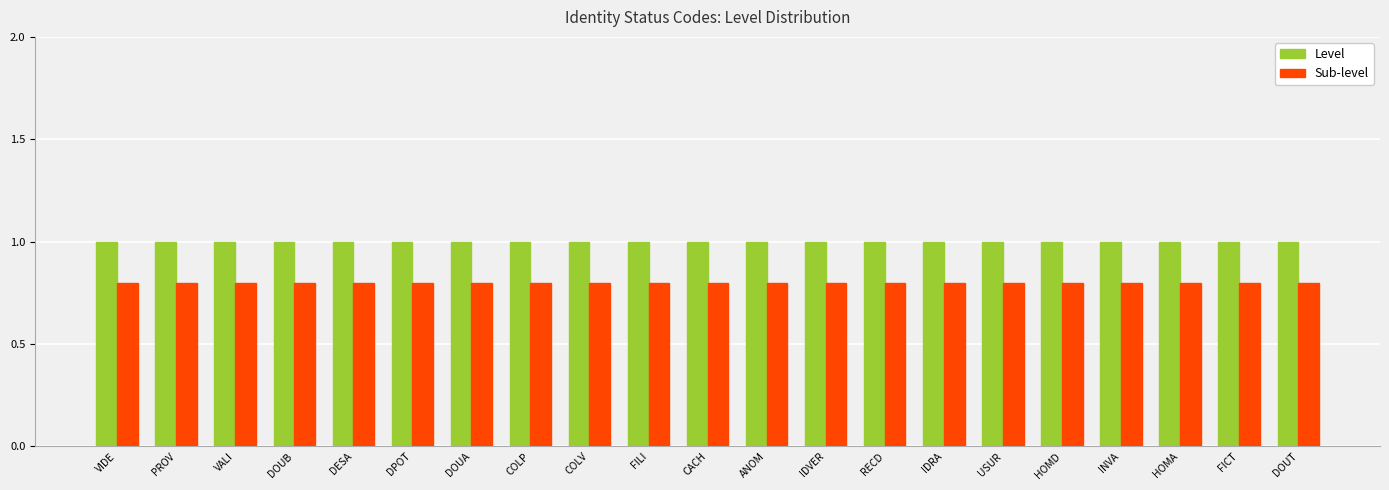

Which series has the largest total across all categories?

Level